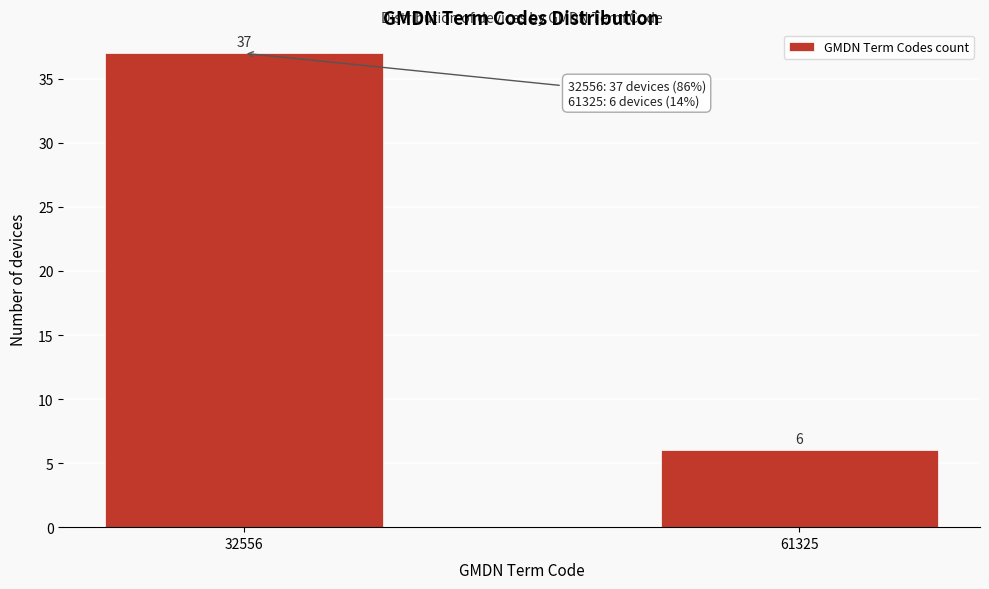

Reading right to left, what are all the values shown in this chart?

6	37